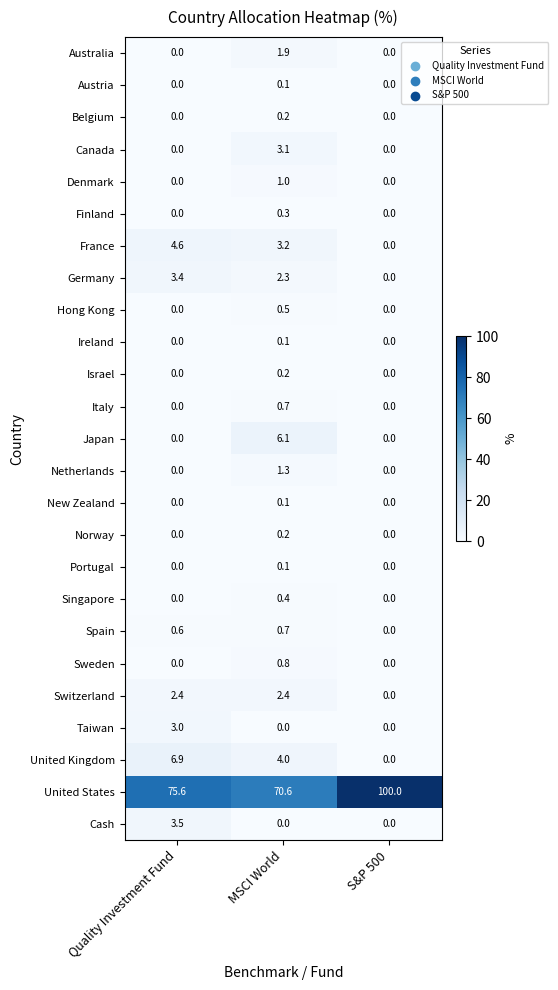

How many series are shown in this chart?

25